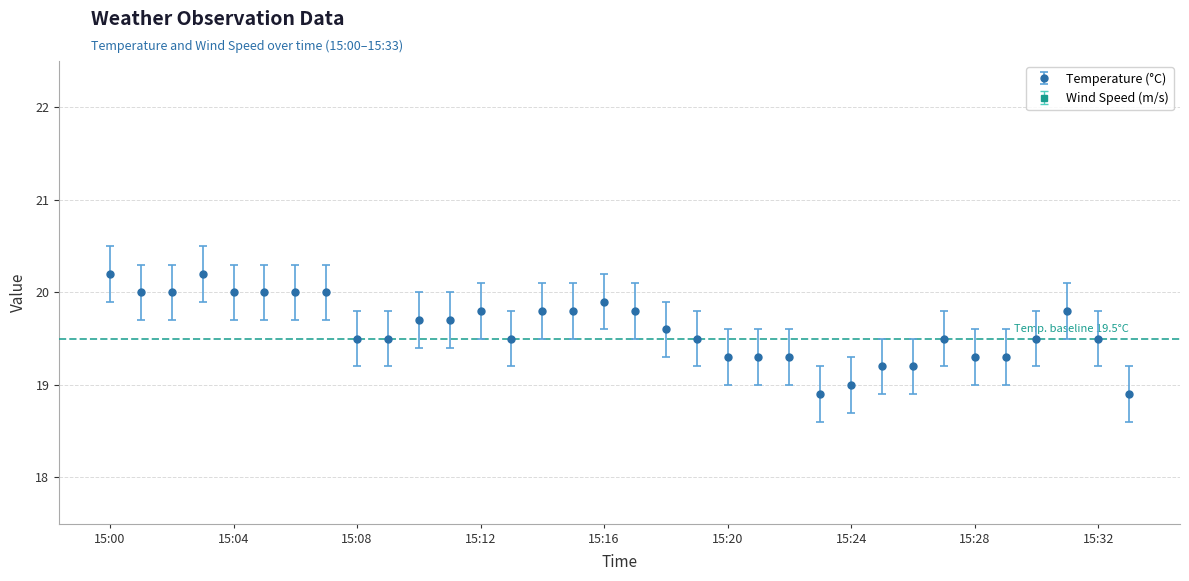

Does the chart have visible grid lines?

Yes